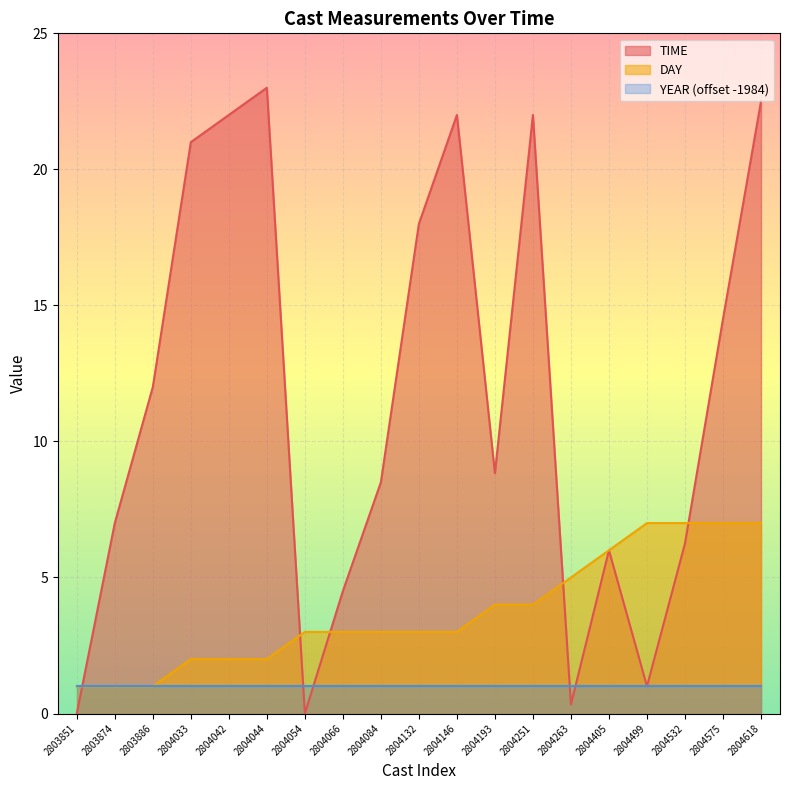

How many values in TIME are above zero?

17